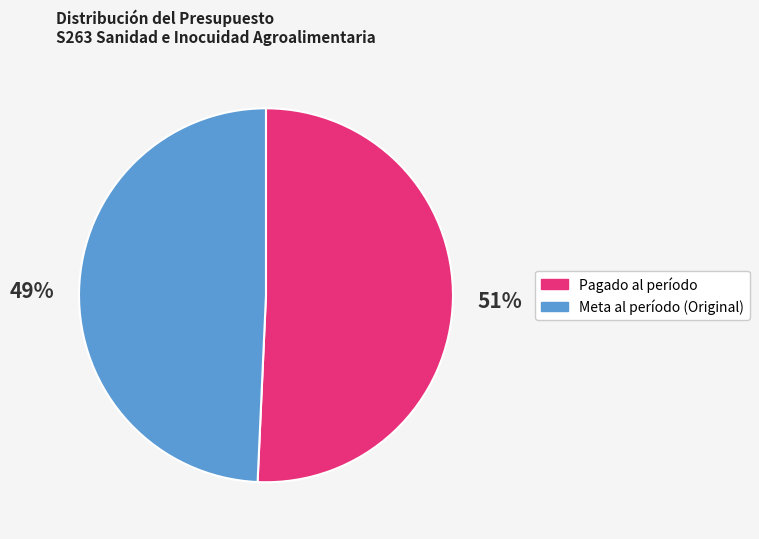

Does any single category account for the majority?

Yes